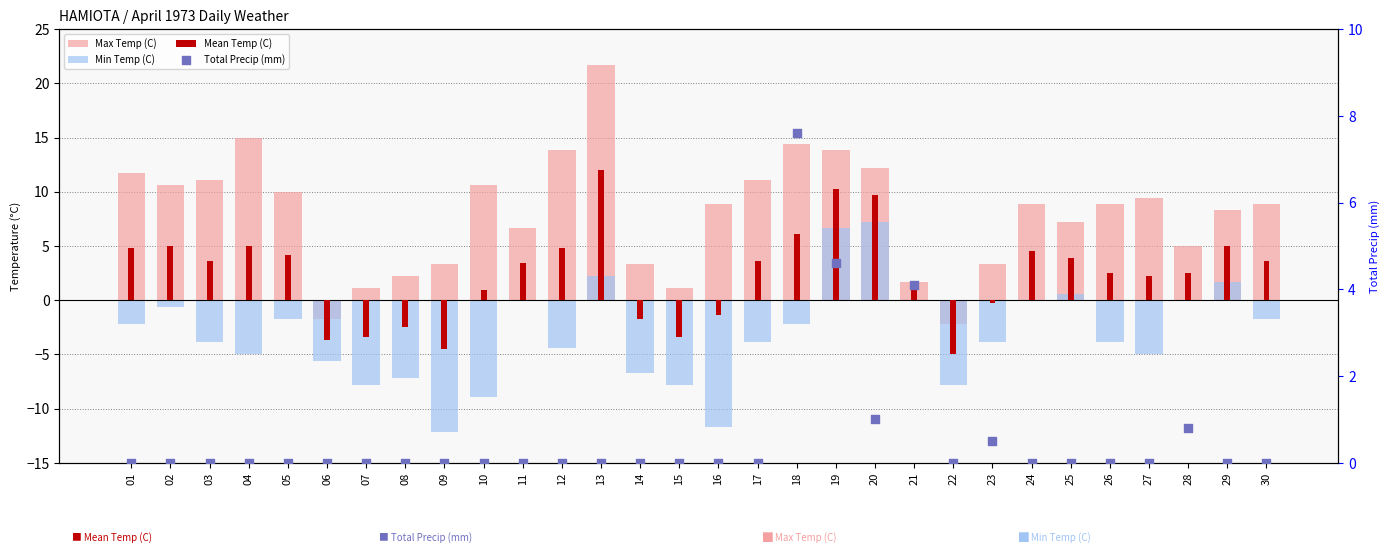

Which series has the widest spread of Y values?

Max Temp (C)